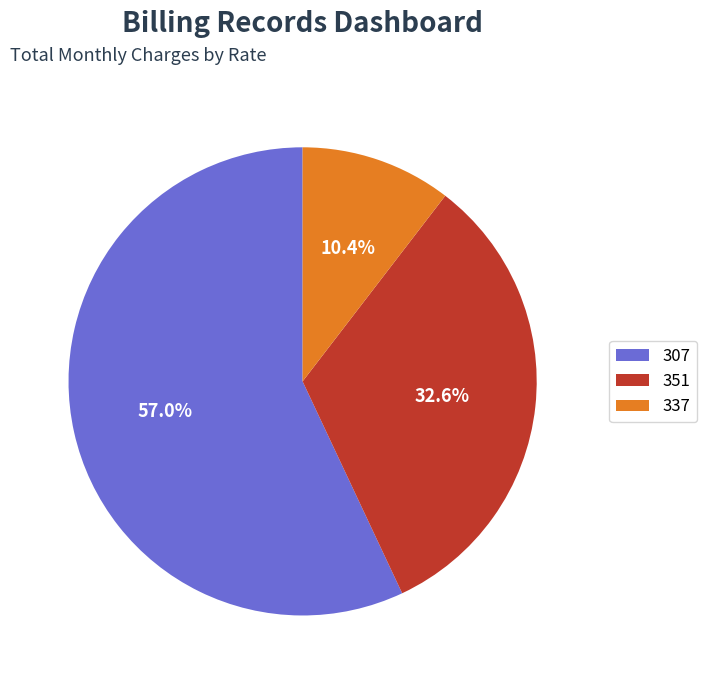

Rank the categories by value from lowest to highest.

337, 351, 307